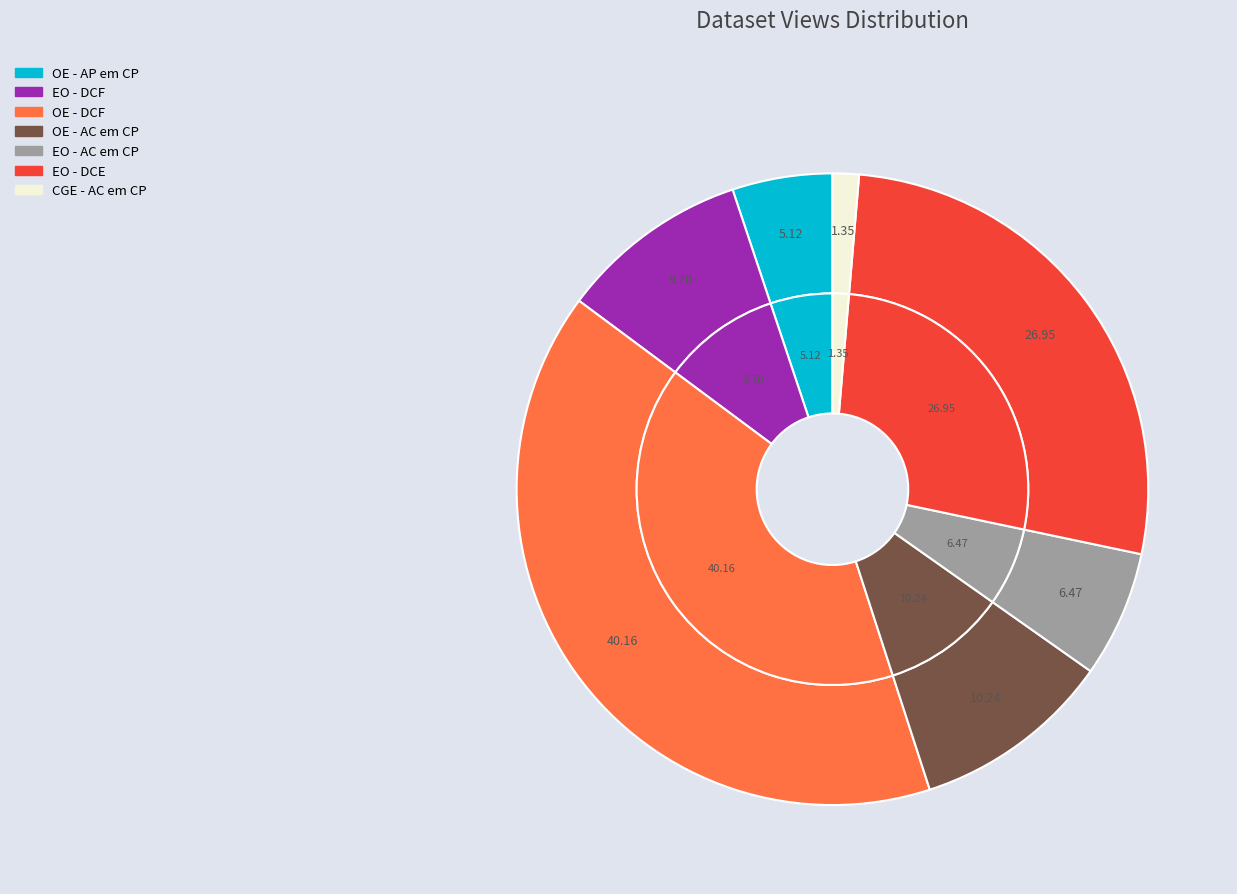

How much of the chart is everything except OE - AC em CP?

89.8%